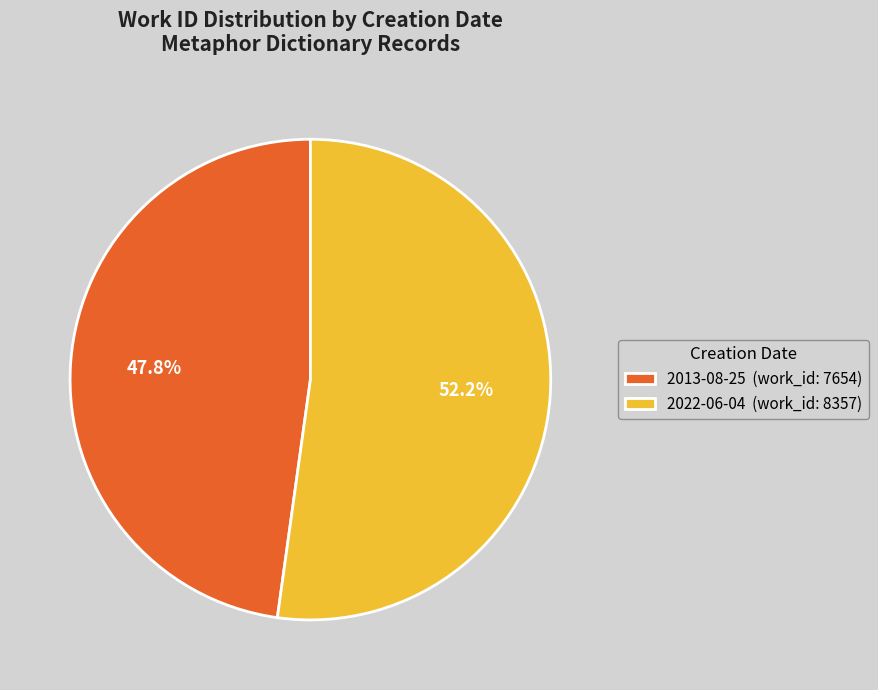

What percentage is the 2013-08-25 slice, to the nearest percent?

48%